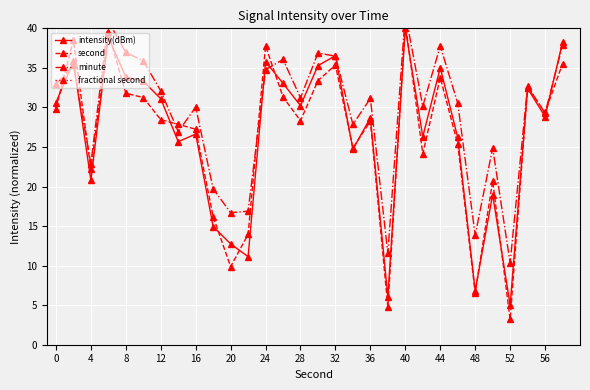

What is the sum of all minute values?

882.5